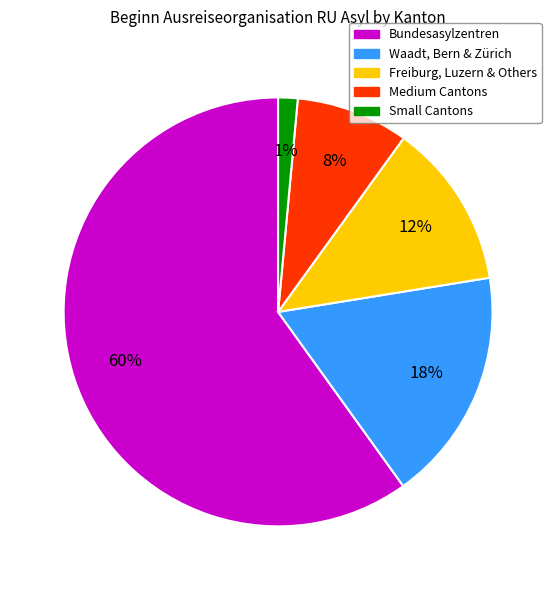

To the nearest percent, what is the average slice percentage?

20%